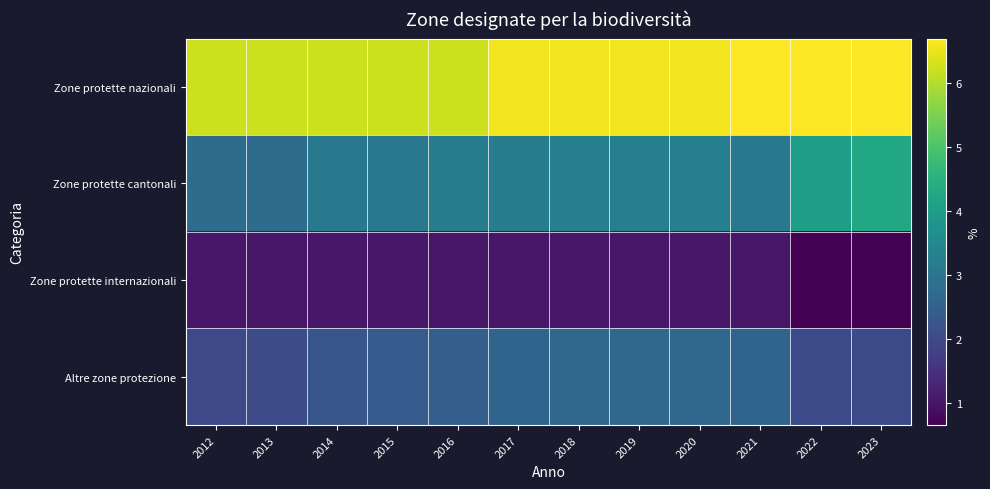

Between 2020 and 2021, which series saw the biggest shift?

Zone protette cantonali